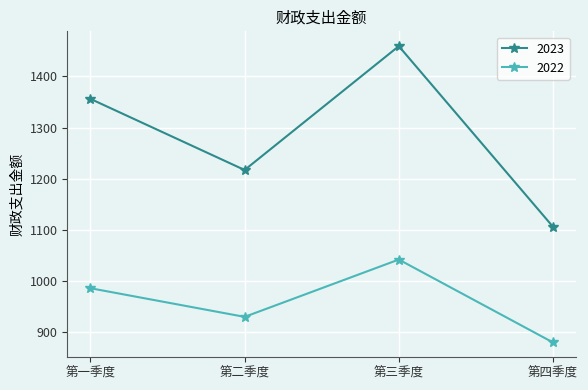

What is the spread (max minus min) of values at 第三季度?

417